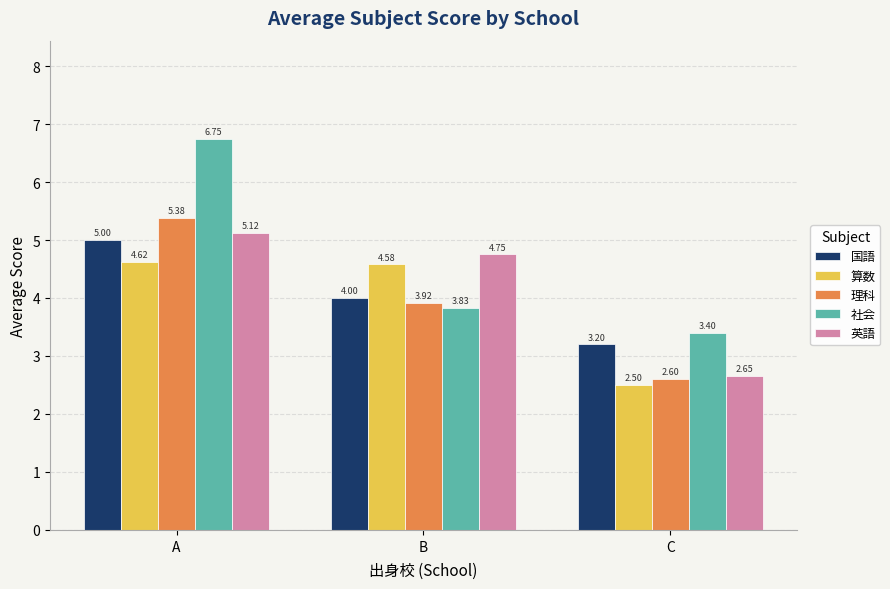

What are all the series names shown in the legend?

国語, 算数, 理科, 社会, 英語